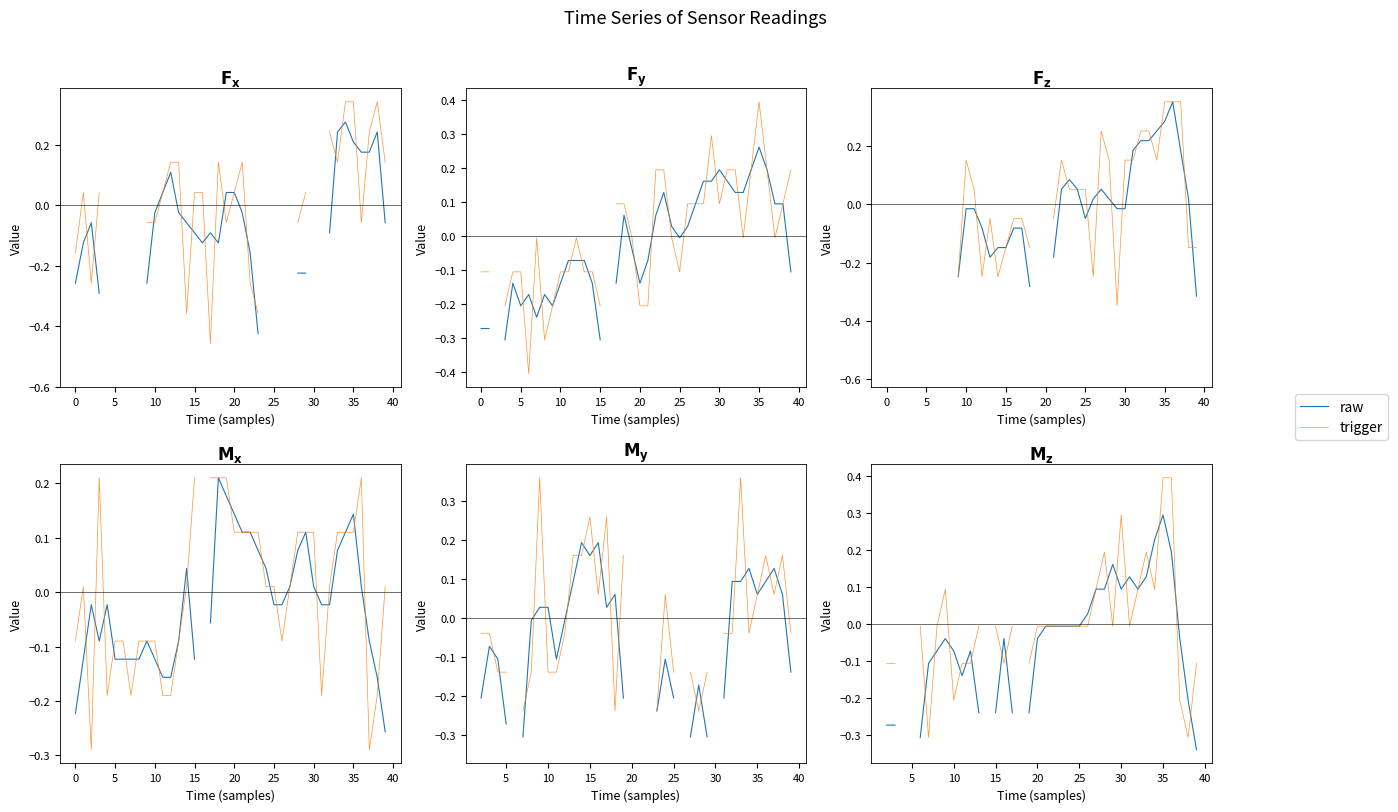

Which has a higher value, 45 or 28?

28